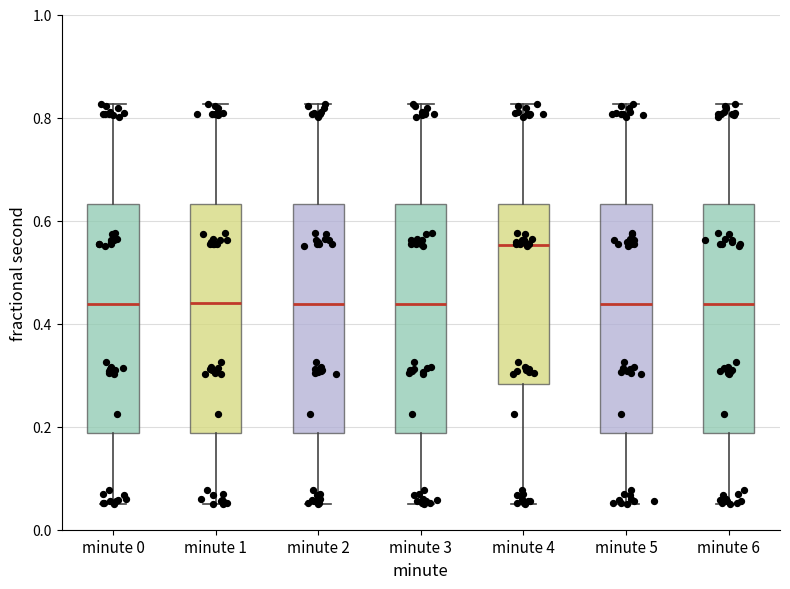

Reading left to right, read every box against the y-axis: the position of its median line, the range the box covers, and the ends of its whiskers. The values are not printed on the chart, so give them approximately, as read against the axis.

minute 0: median 0.44, box 0.18 to 0.64, whiskers 0.04 to 0.82
minute 1: median 0.44, box 0.18 to 0.64, whiskers 0.04 to 0.82
minute 2: median 0.44, box 0.18 to 0.64, whiskers 0.04 to 0.82
minute 3: median 0.44, box 0.18 to 0.64, whiskers 0.04 to 0.82
minute 4: median 0.56, box 0.28 to 0.64, whiskers 0.04 to 0.82
minute 5: median 0.44, box 0.18 to 0.64, whiskers 0.04 to 0.82
minute 6: median 0.44, box 0.18 to 0.64, whiskers 0.04 to 0.82